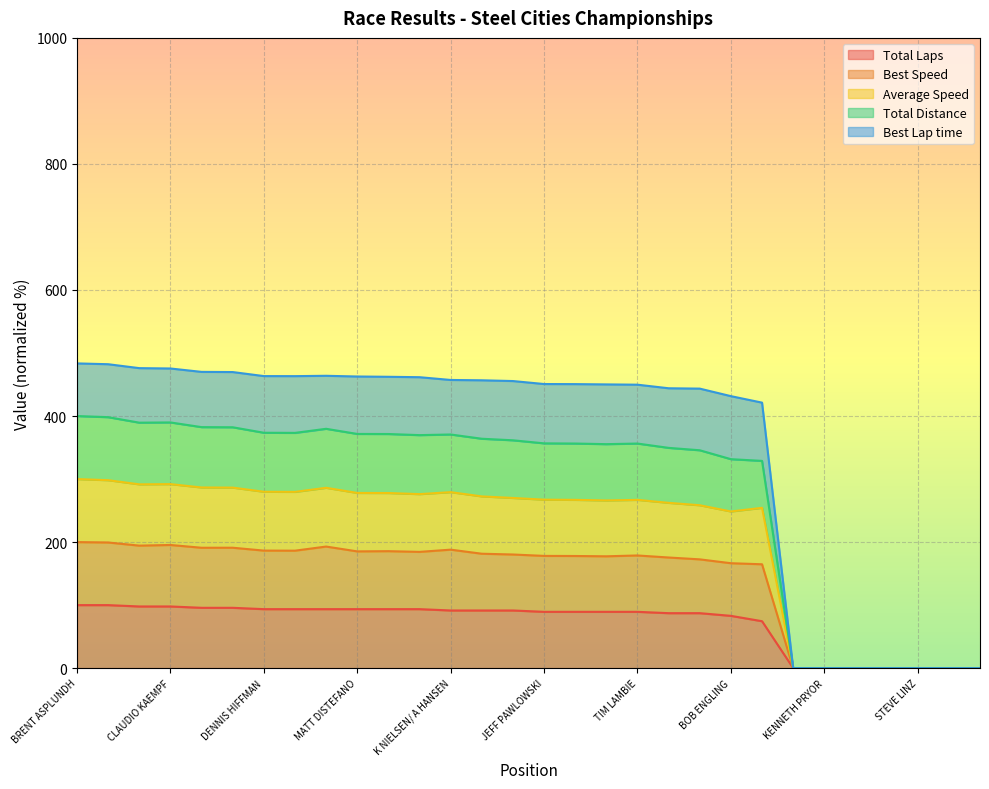

Does the chart display data point markers on the line(s)?

No